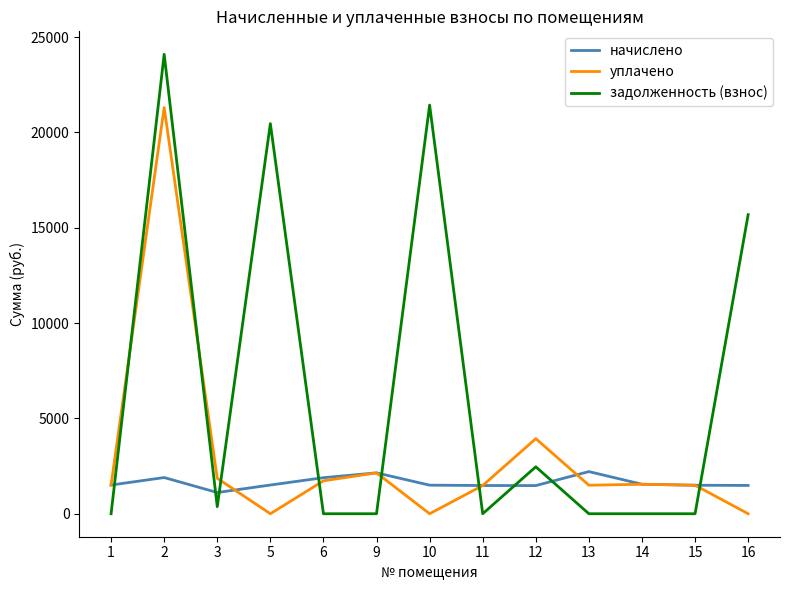

Does the chart have visible grid lines?

No